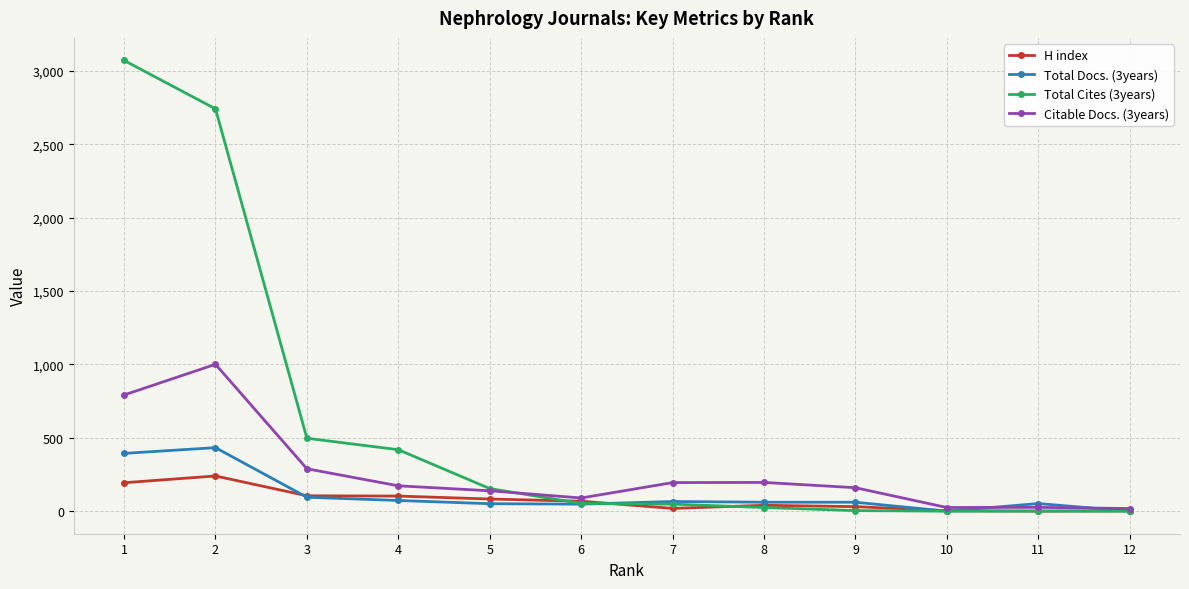

Rank the series at 1 from lowest to highest value.

H index, Total Docs. (3years), Citable Docs. (3years), Total Cites (3years)